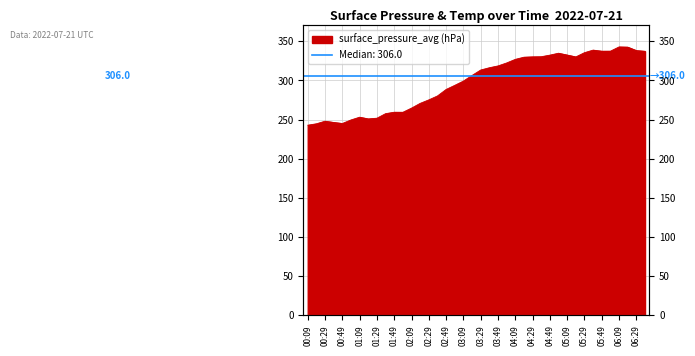

What is the average value?

297.9